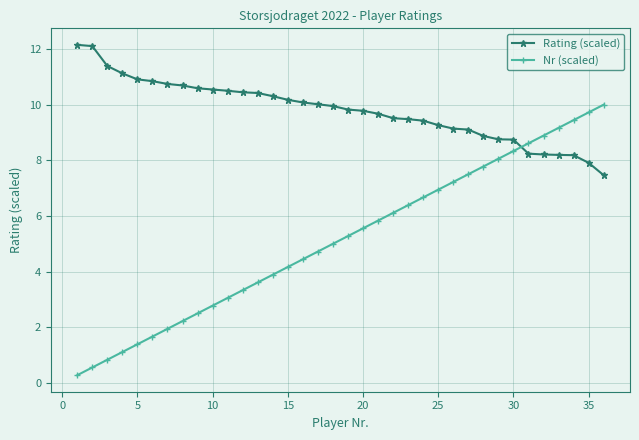

What is the difference between the maximum and second lowest values in the Nr (scaled) series?

9.4